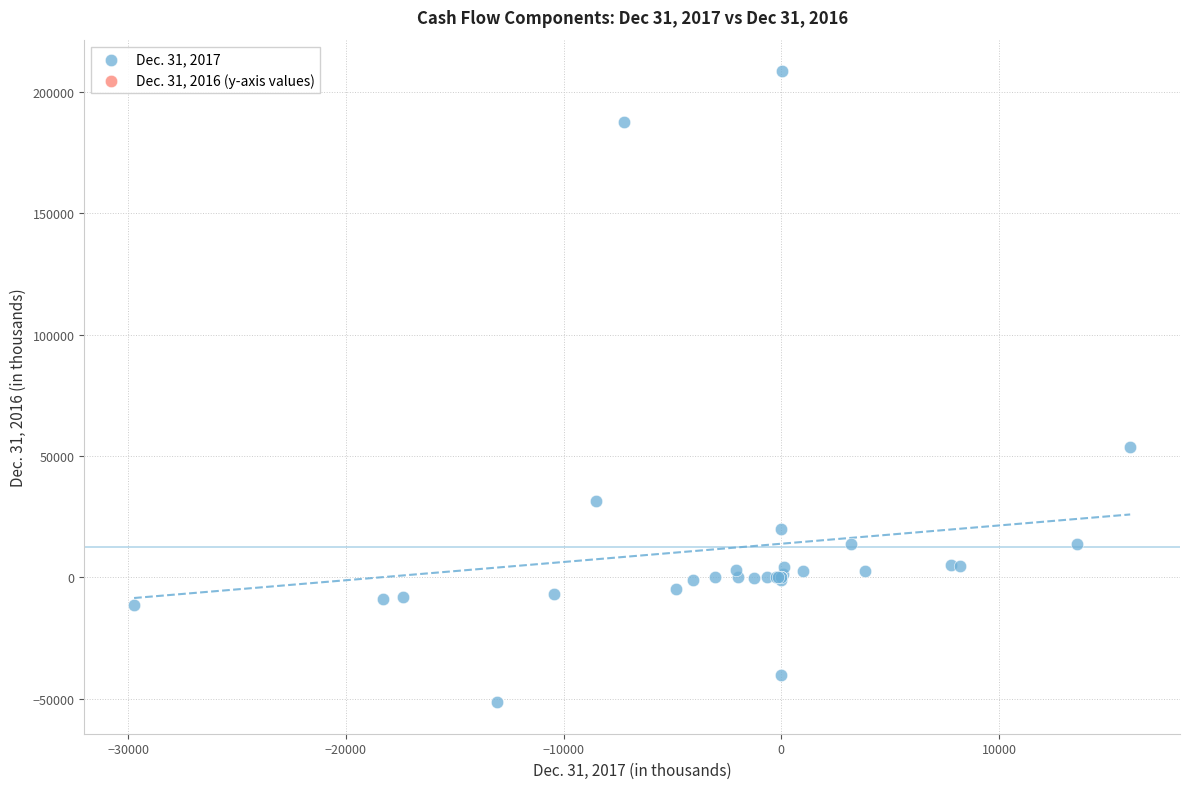

What Y value in the scatter plot is closest to 78567?

53722